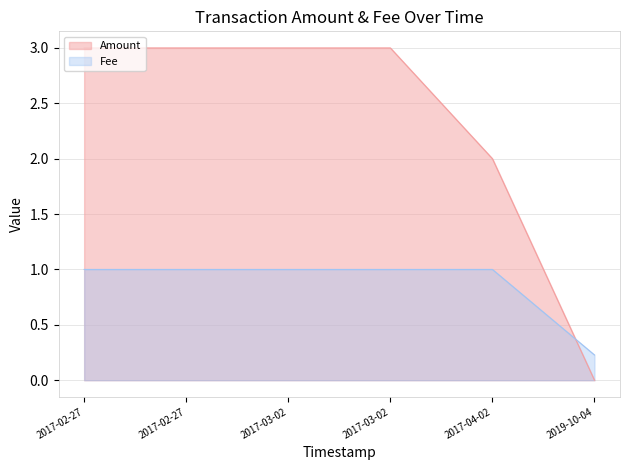

After their last crossing, which series has the higher values: Amount or Fee?

Fee